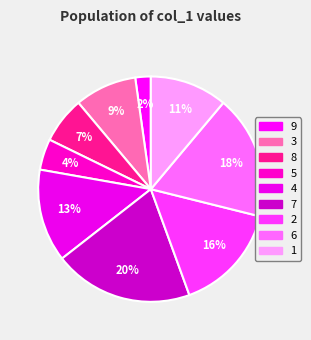

How many segments does this pie chart have?

9